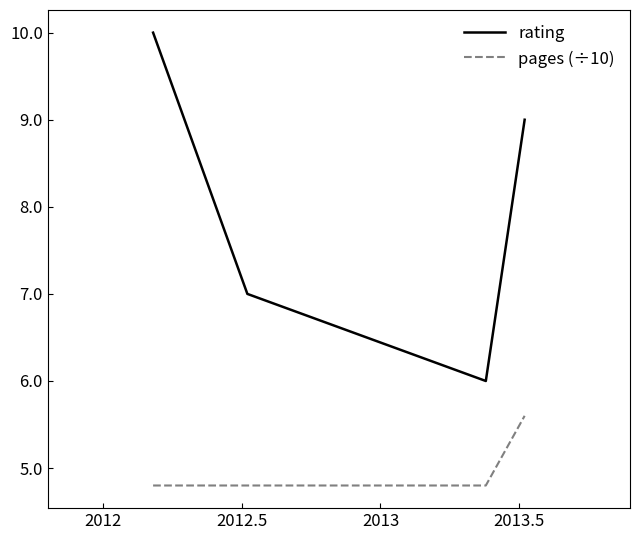

Which series has the widest spread of values?

rating